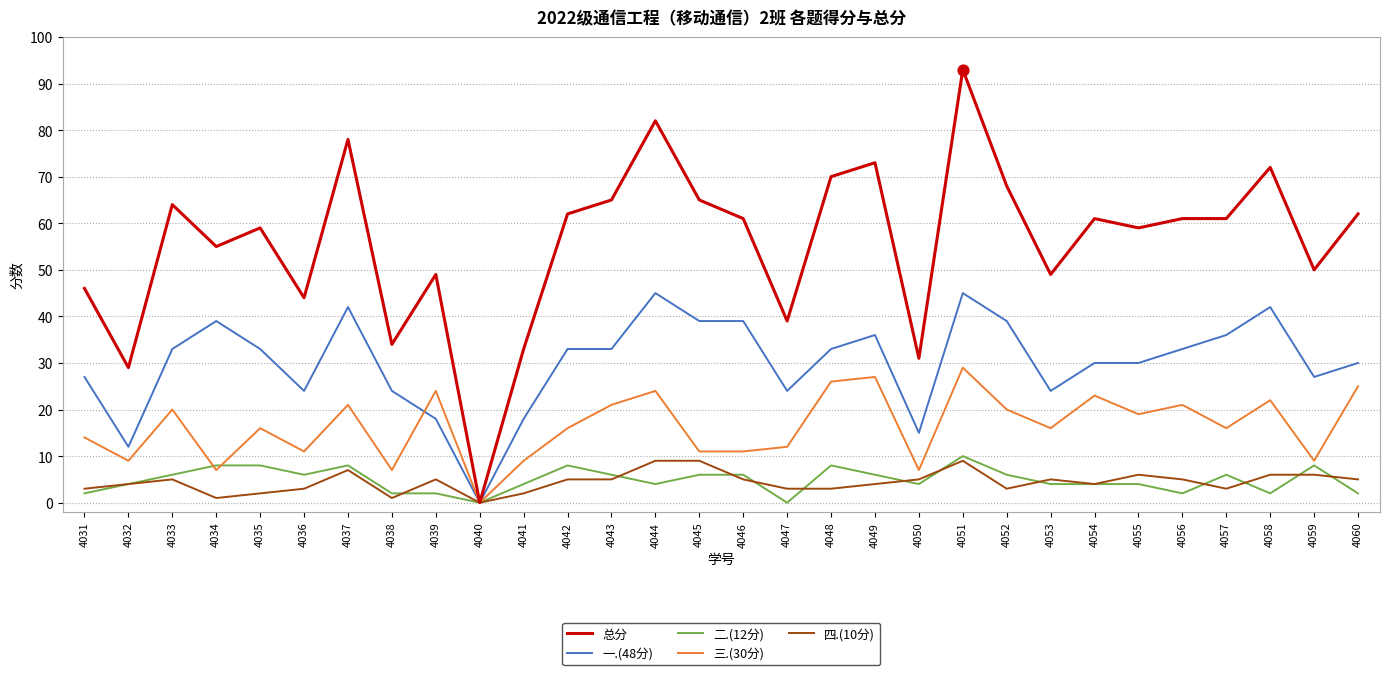

At which category is the sum across all series the highest?

4051